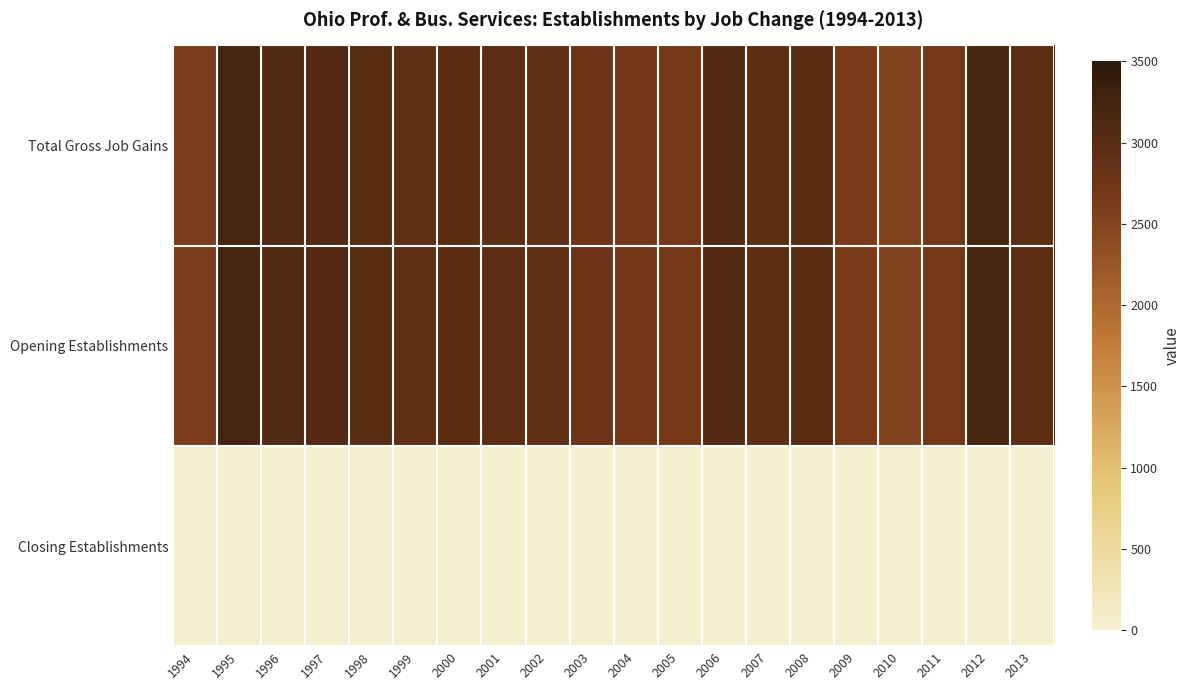

At 1998, list the series in order from smallest to largest.

Closing Establishments, Total Gross Job Gains, Opening Establishments